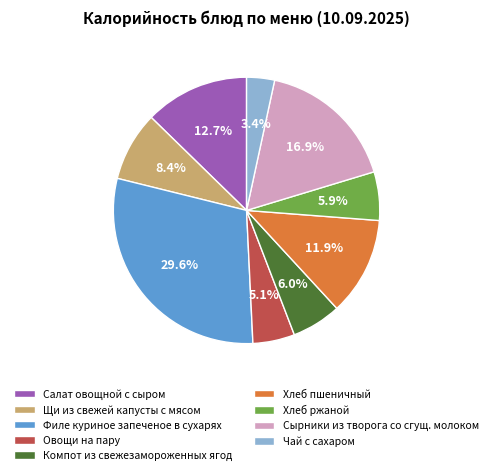

What percentage is the Щи из свежей капусты с мясом slice, to the nearest percent?

8%